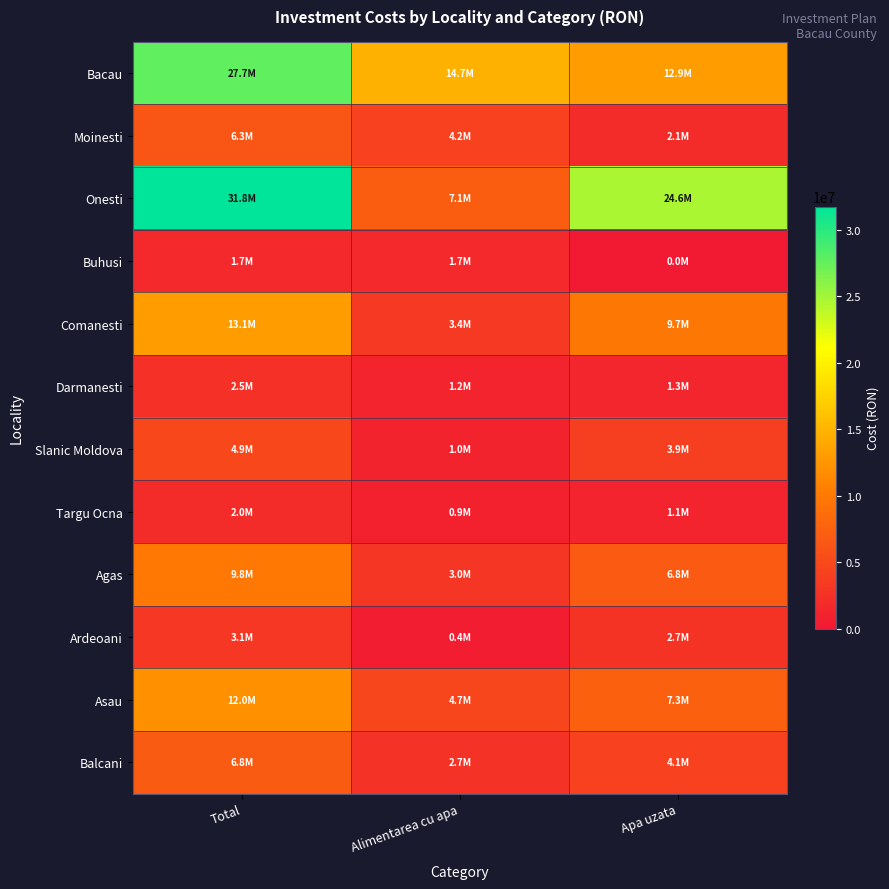

Reading left to right, what are all the values shown in this chart?

Bacau: Total=27689395.0	Alimentarea cu apa=14741047.5	Apa uzata=12948347.5
Moinesti: Total=6252002.0	Alimentarea cu apa=4185670.0	Apa uzata=2066332.0
Onesti: Total=31750804.0	Alimentarea cu apa=7112404.0	Apa uzata=24638400.0
Buhusi: Total=1693928.0	Alimentarea cu apa=1693928.0	Apa uzata=0.0
Comanesti: Total=13117958.4	Alimentarea cu apa=3422989.4	Apa uzata=9694969.0
Darmanesti: Total=2516799.0	Alimentarea cu apa=1215260.0	Apa uzata=1301539.0
Slanic Moldova: Total=4935402.0	Alimentarea cu apa=1000768.0	Apa uzata=3934634.0
Targu Ocna: Total=1998390.0	Alimentarea cu apa=874471.0	Apa uzata=1123919.0
Agas: Total=9846028.0	Alimentarea cu apa=3049669.0	Apa uzata=6796359.0
Ardeoani: Total=3138669.0	Alimentarea cu apa=404200.0	Apa uzata=2734469.0
Asau: Total=12007207.0	Alimentarea cu apa=4689338.0	Apa uzata=7317869.0
Balcani: Total=6821715.8	Alimentarea cu apa=2698008.8	Apa uzata=4123707.0